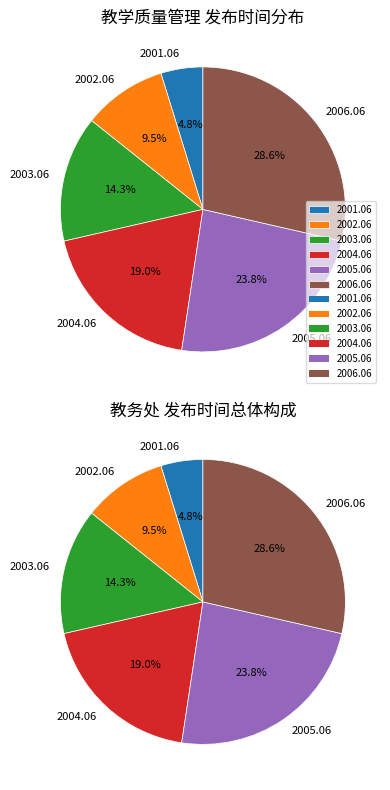

To the nearest percent, what is the combined percentage of 2004.06 and 2003.06?

33%